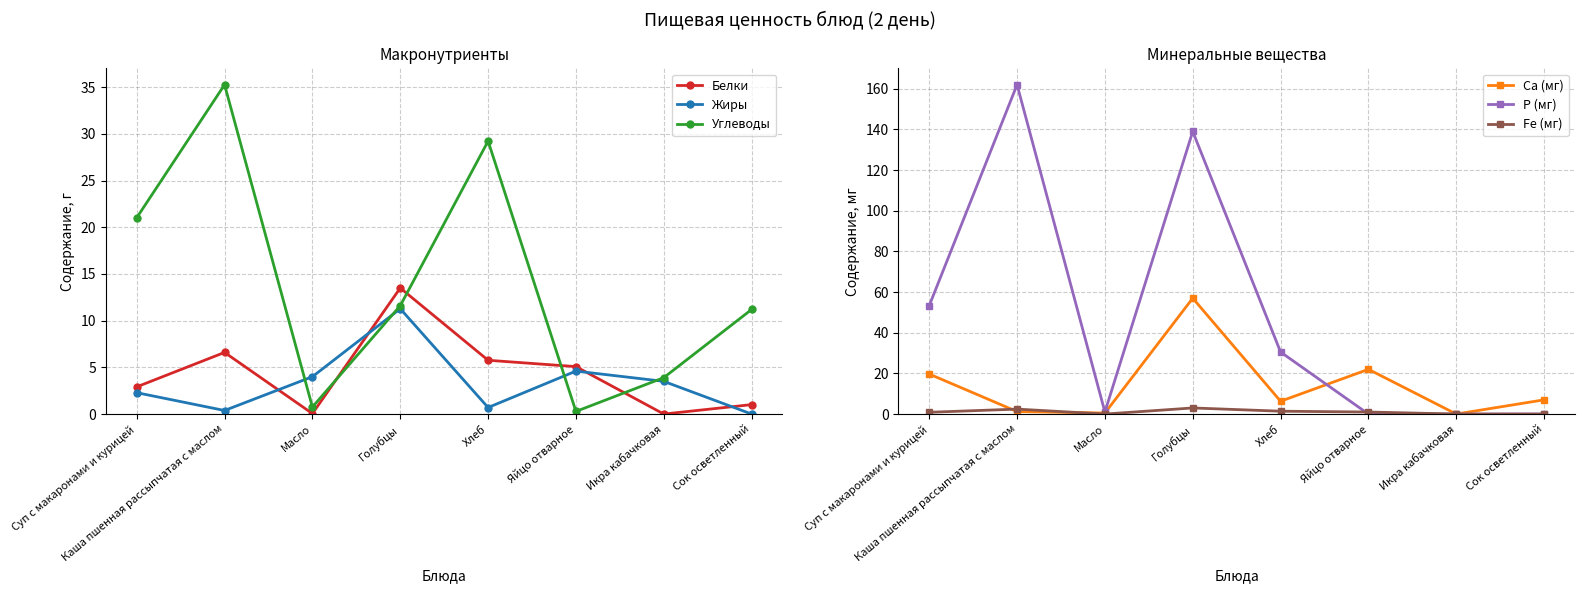

True or false: Углеводы and Белки intersect in this chart.

True